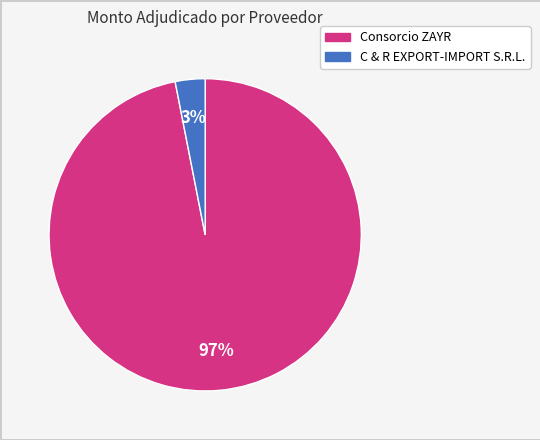

How many slices are in this pie chart?

2